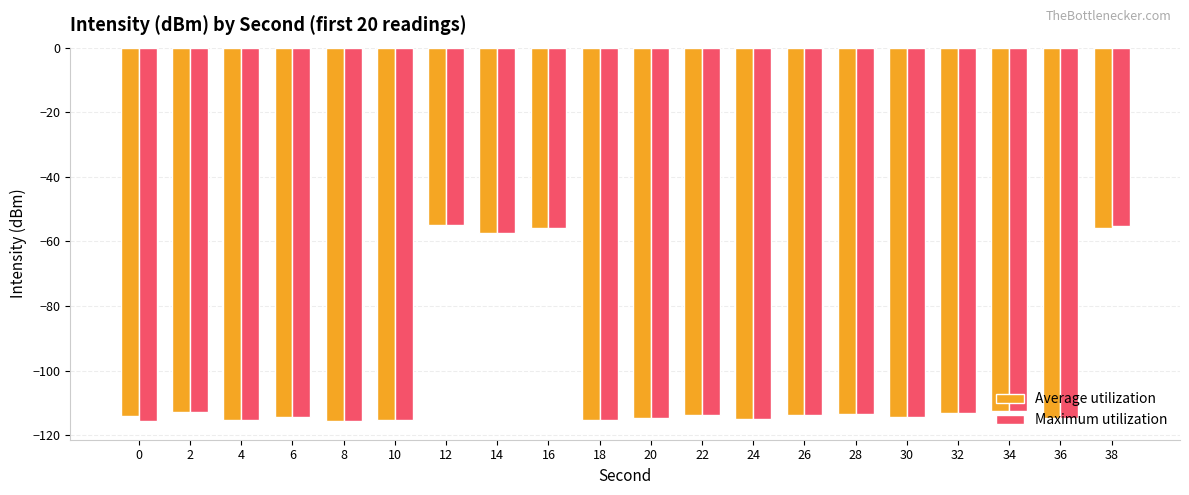

What is the maximum value shown in the chart?

-54.8